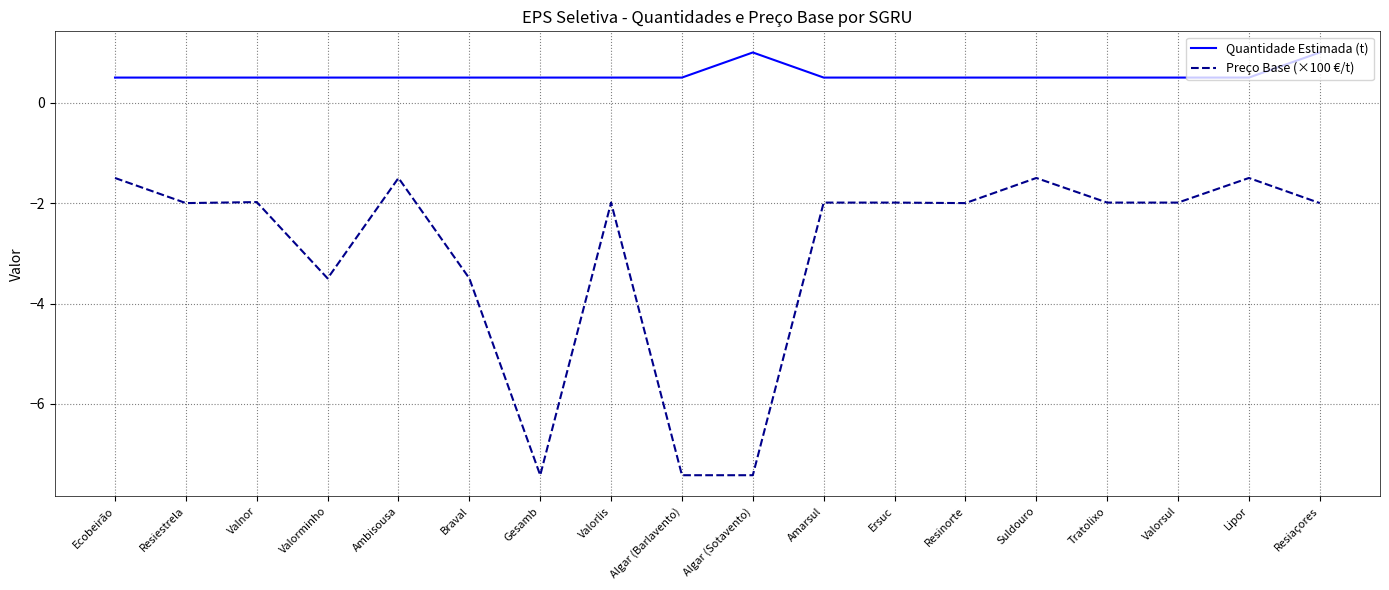

True or false: Preço Base (×100 €/t) has more than 2 interior local peaks.

True